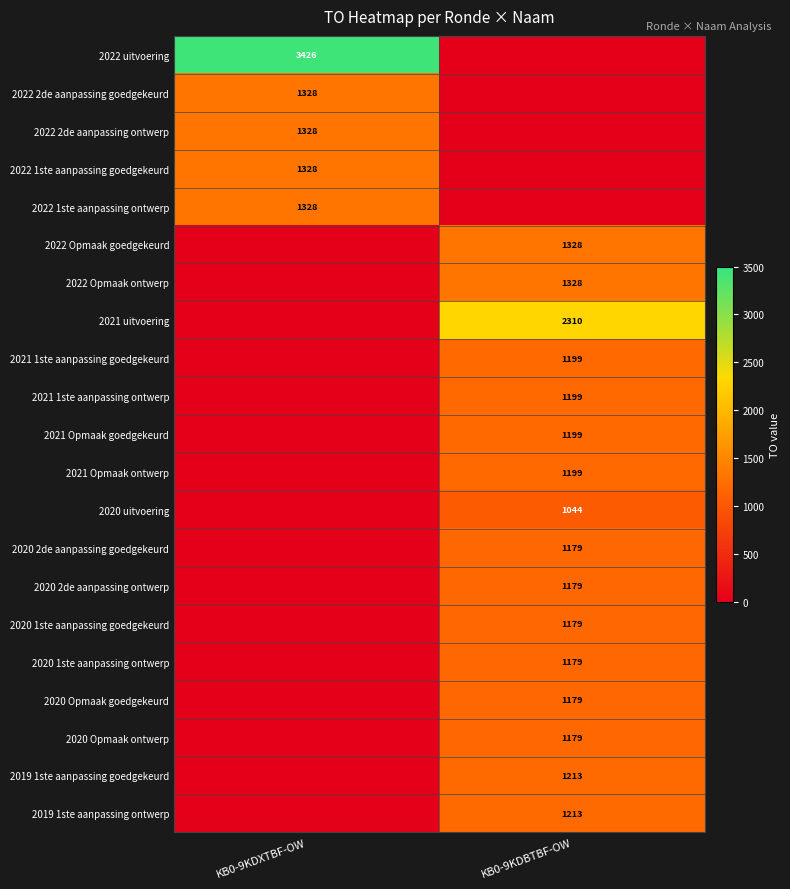

Is the value of 2022 uitvoering at KB0-9KDXTBF-OW greater than the value of 2022 Opmaak ontwerp at KB0-9KDBTBF-OW?

Yes